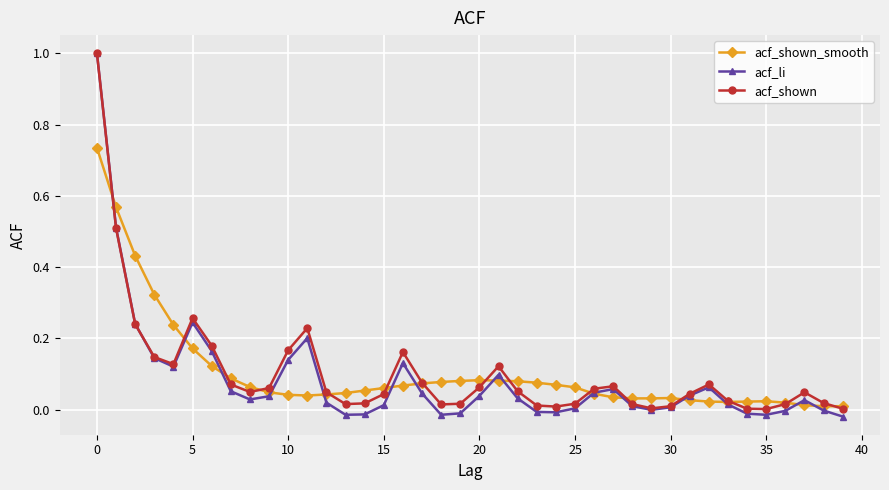

True or false: acf_shown has more than 2 interior local peaks.

True